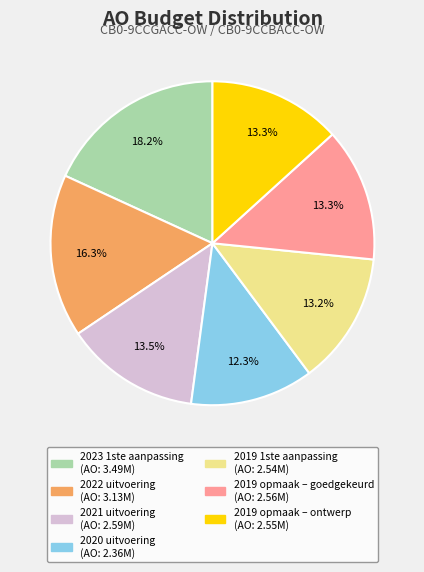

What percentage is the 2019 opmaak – ontwerp slice, to the nearest percent?

13%